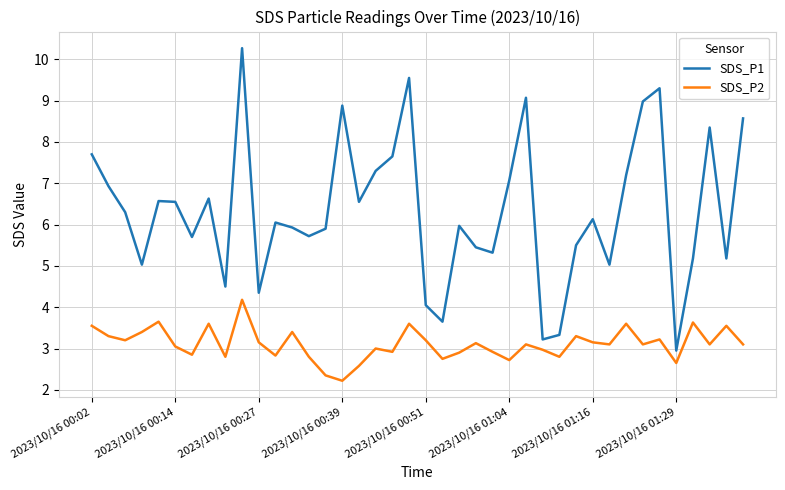

True or false: SDS_P1 and SDS_P2 intersect in this chart.

False